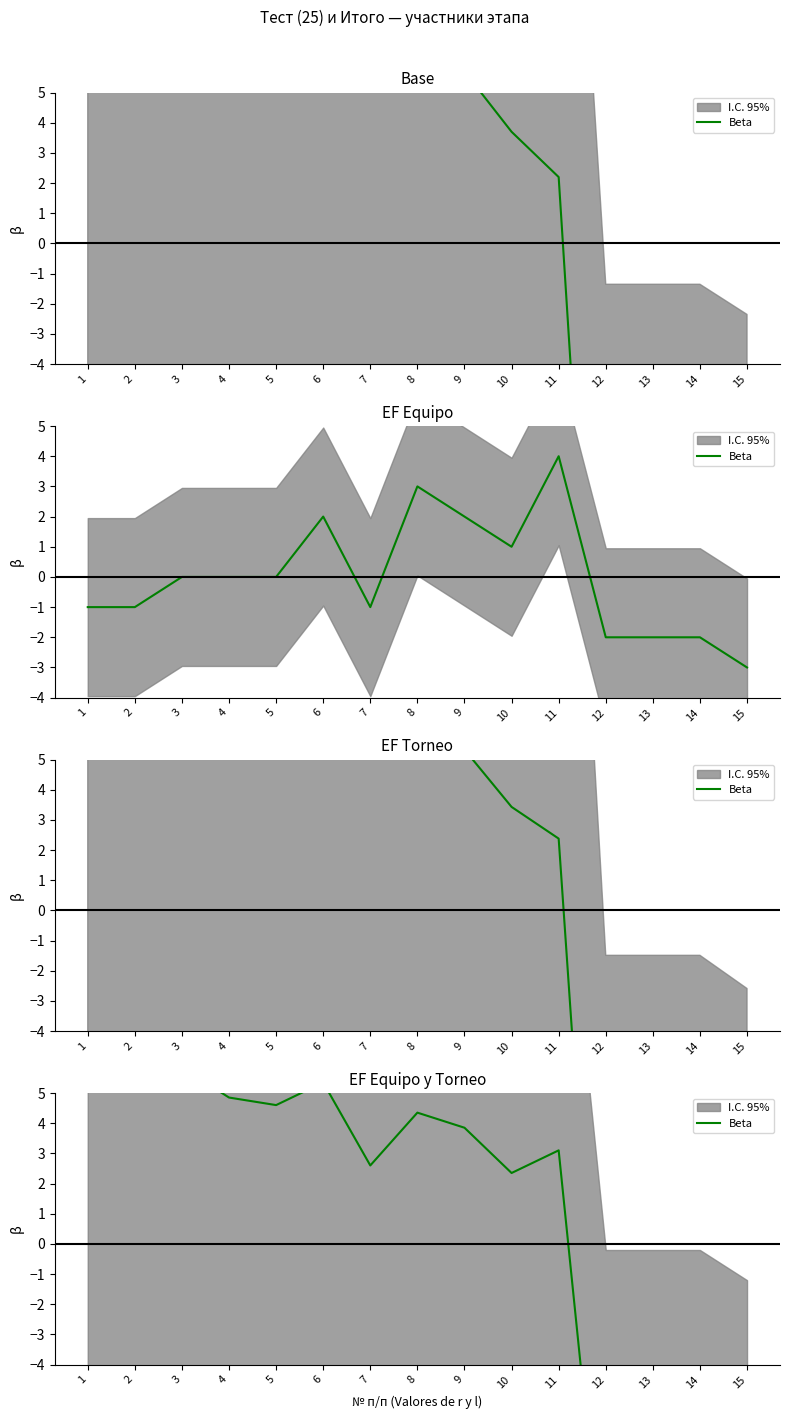

What is the difference between the maximum and second lowest values?

19.0